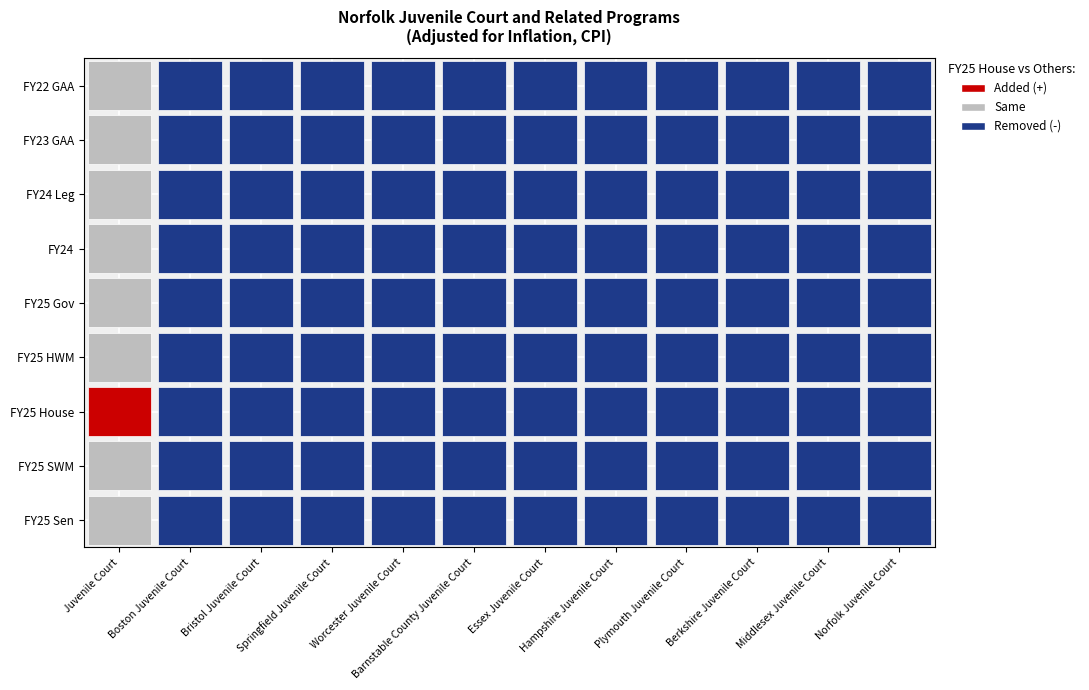

What is the difference between the FY24 values at Hampshire Juvenile Court and Juvenile Court?

24903017